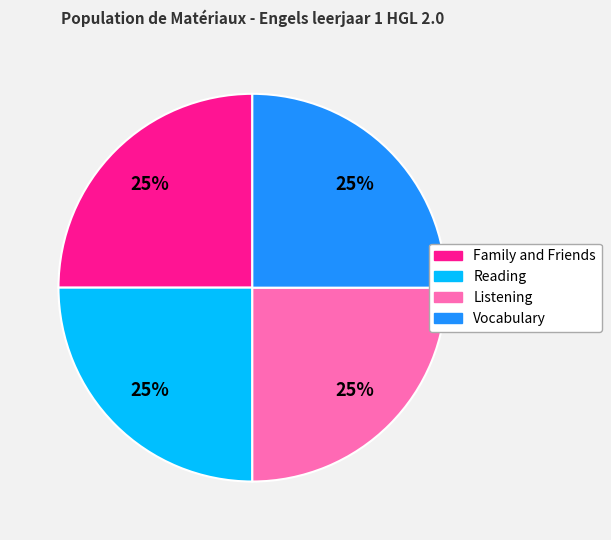

What is the ratio of the value at Listening to the value at Family and Friends?

1.0